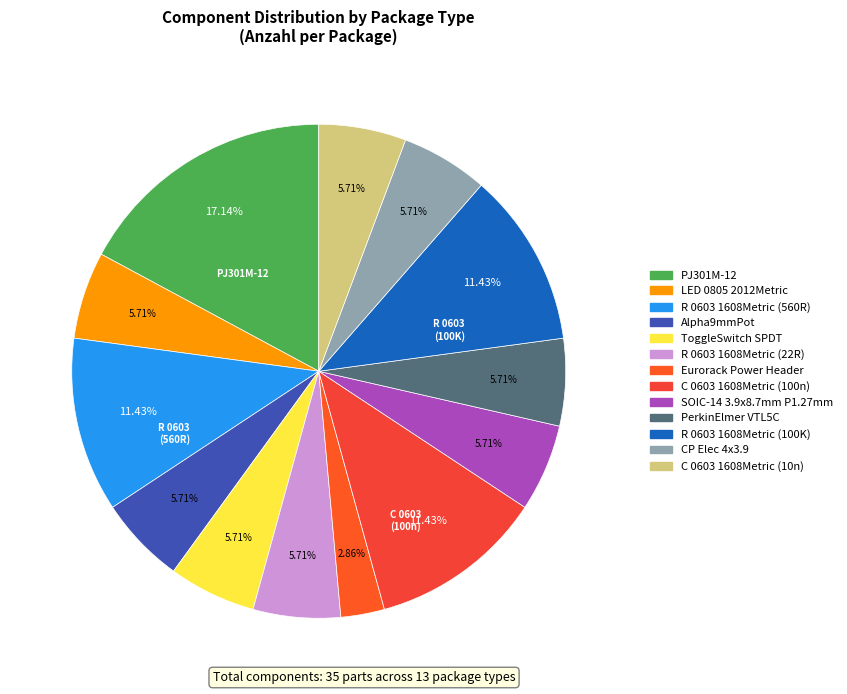

Combined, what portion of the pie is R 0603 1608Metric (560R) and Eurorack Power Header?

14.3%